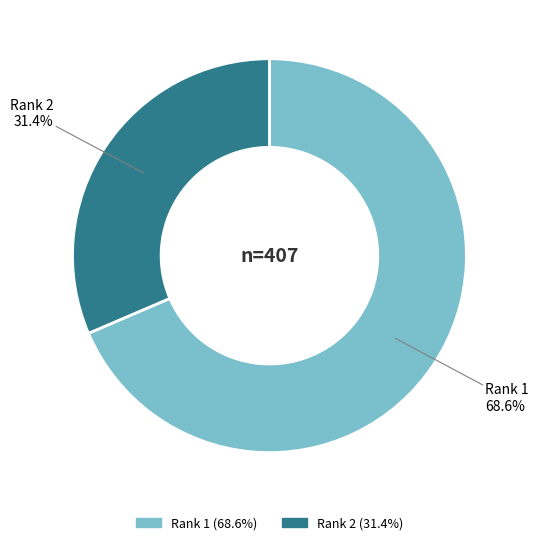

To the nearest percent, what is the difference between the largest and smallest slice percentages?

37%